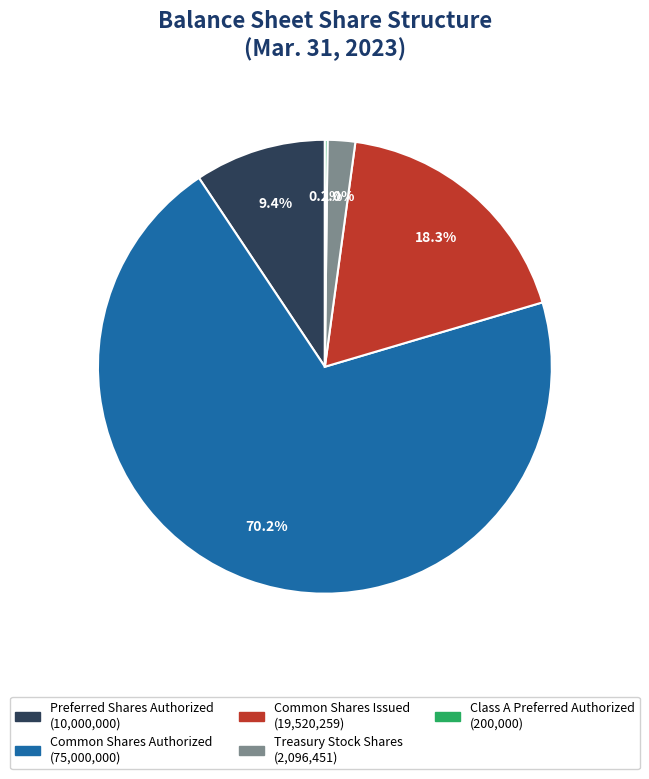

To the nearest percent, what is the difference between the largest and smallest slice percentages?

70%